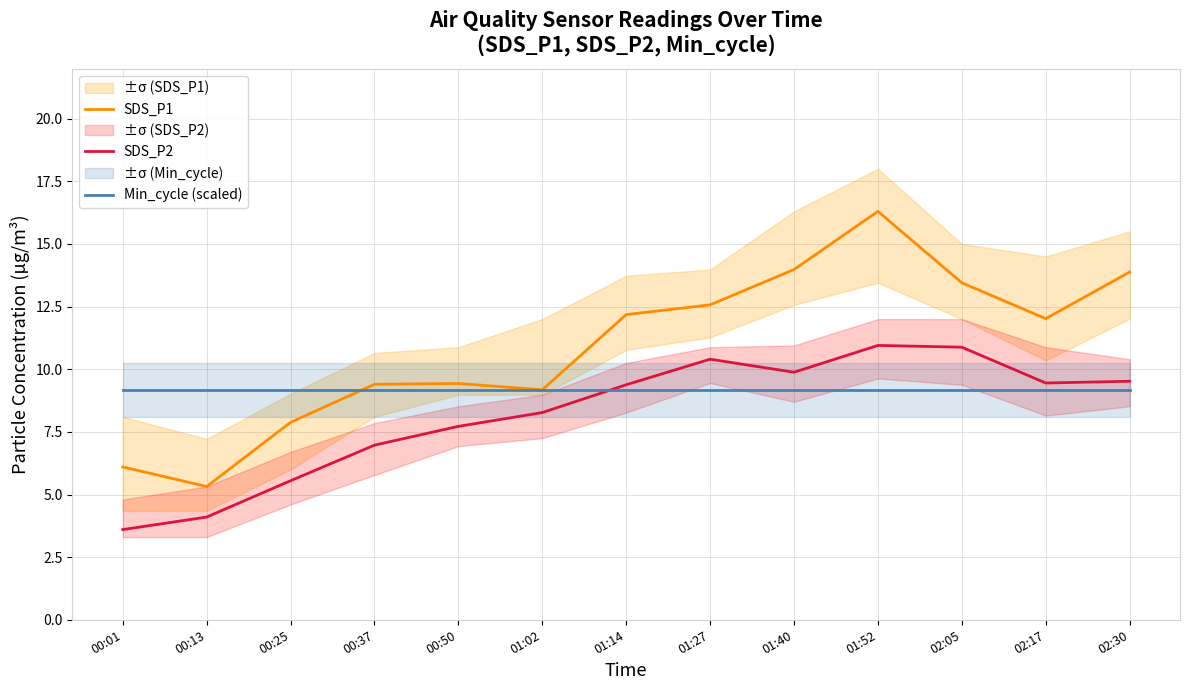

Rank the categories by SDS_P2 value from highest to lowest.

01:52, 02:05, 01:27, 01:40, 02:30, 02:17, 01:14, 01:02, 00:50, 00:37, 00:25, 00:13, 00:01